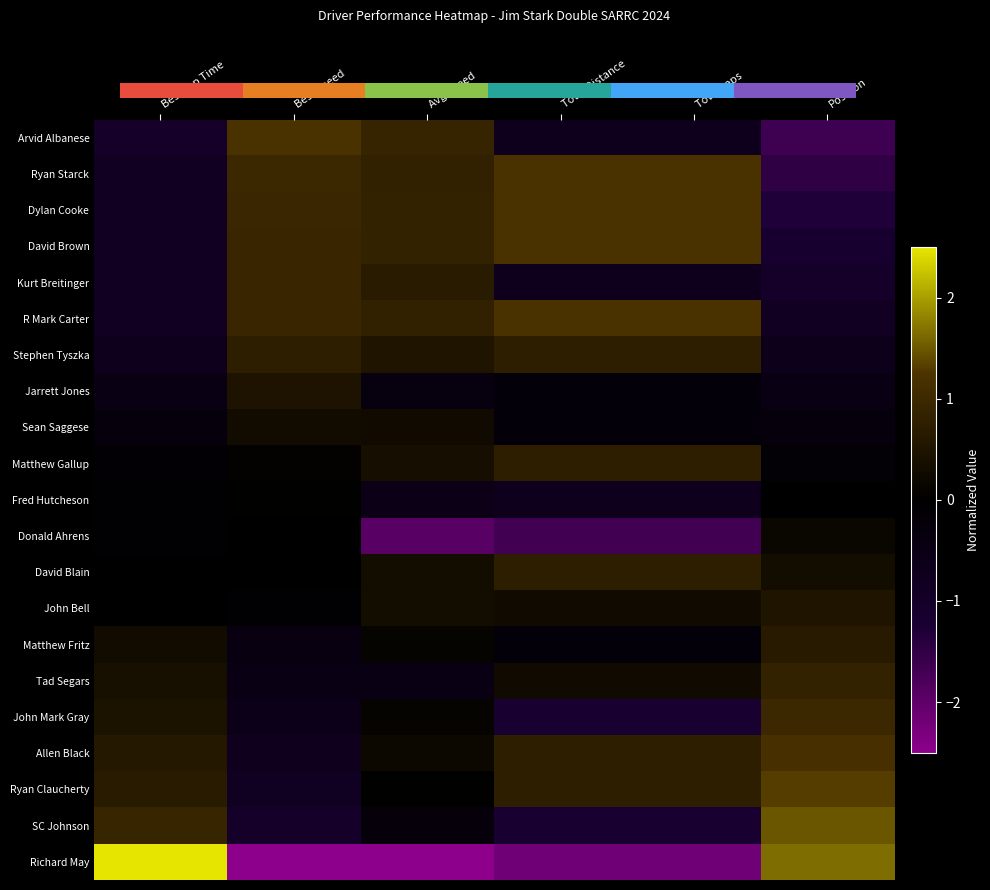

What is the greatest value displayed?

3.7